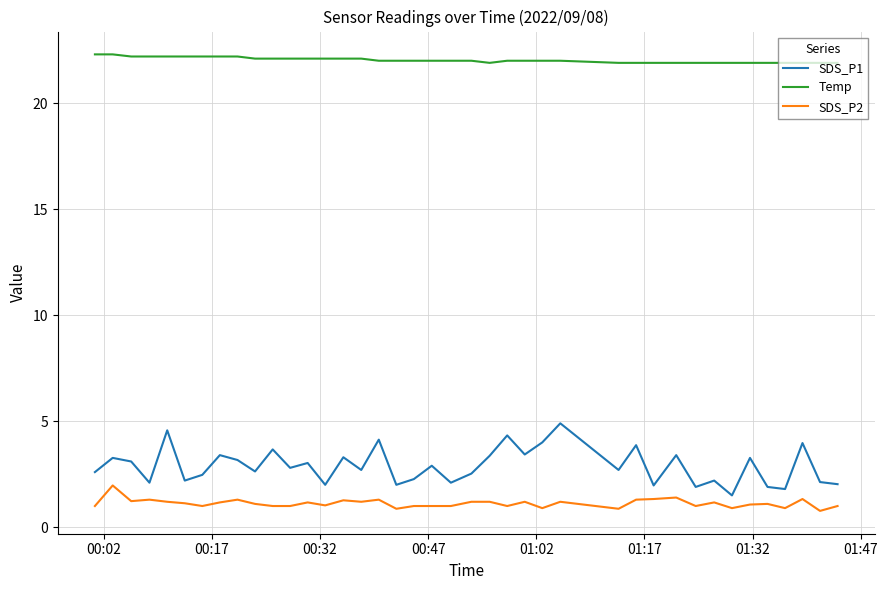

Which series has the largest total across all categories?

Temp